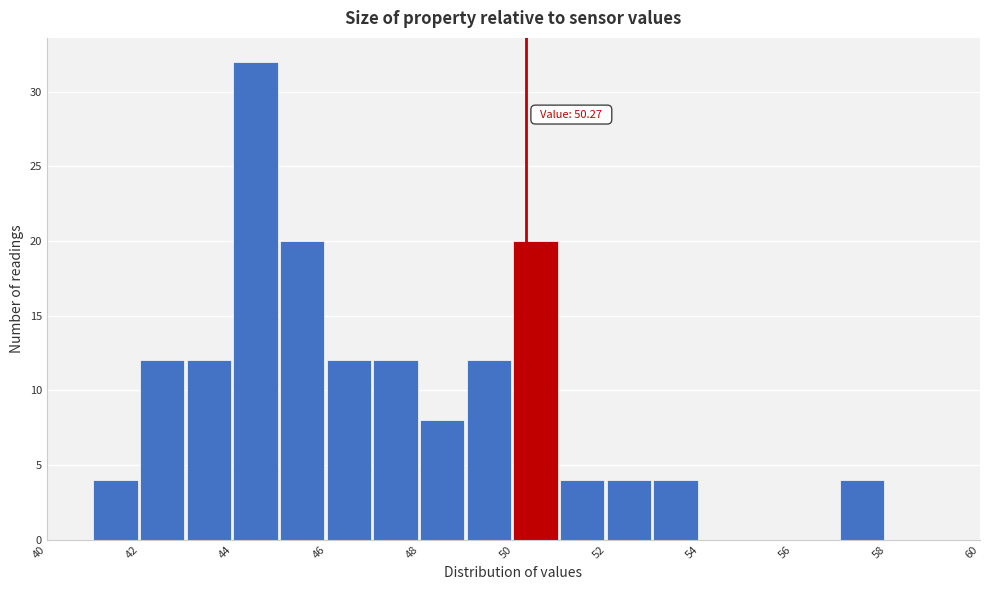

Over which range of the x-axis is the bar tallest?

44 to 45